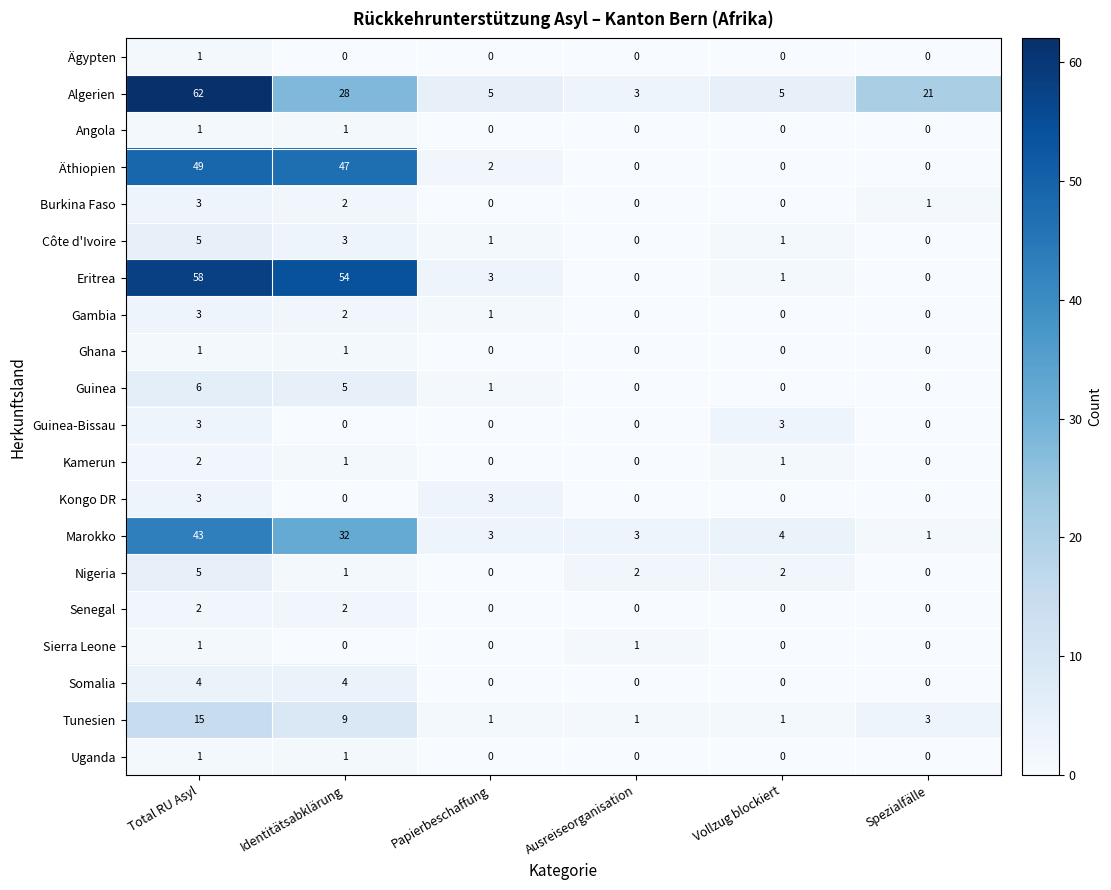

How many values in the Nigeria series are below 2?

3